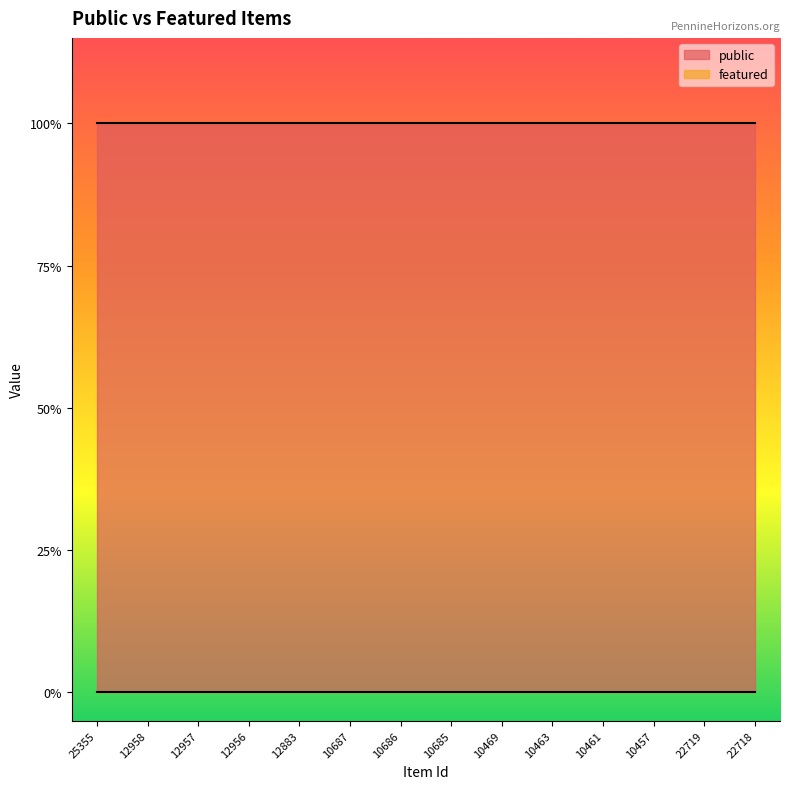

What is the sum of the public values at 10685 and 10469?

2